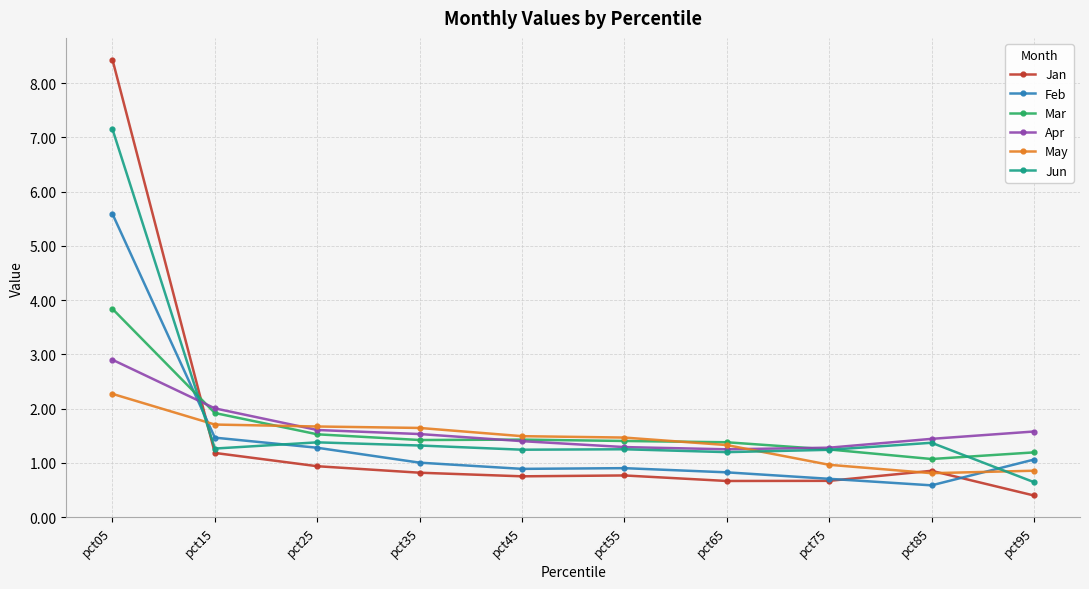

What is the approximate value of Feb at pct95?

1.1